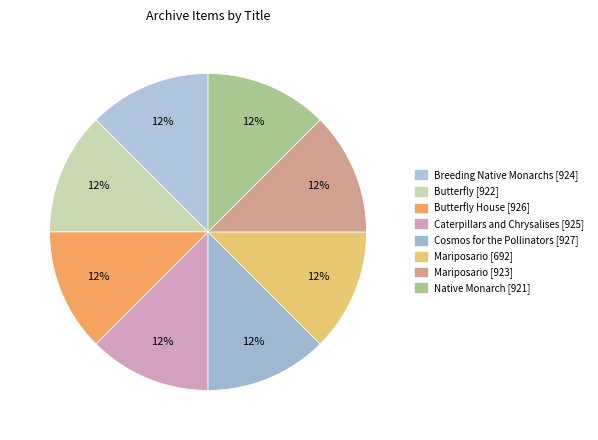

Which slice is the smallest?

924